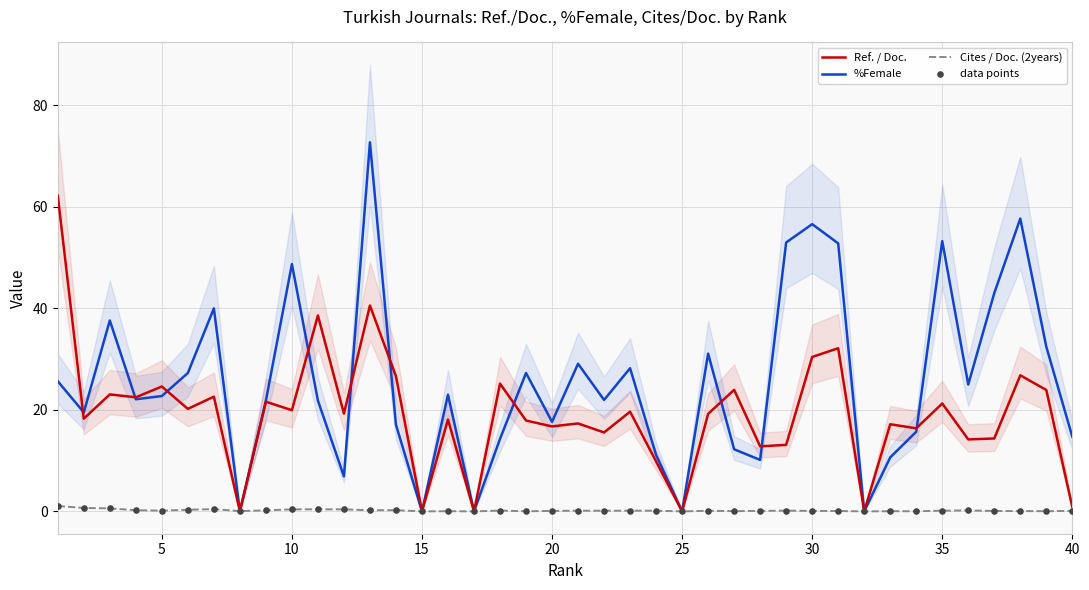

Which series has the largest total across all categories?

%Female